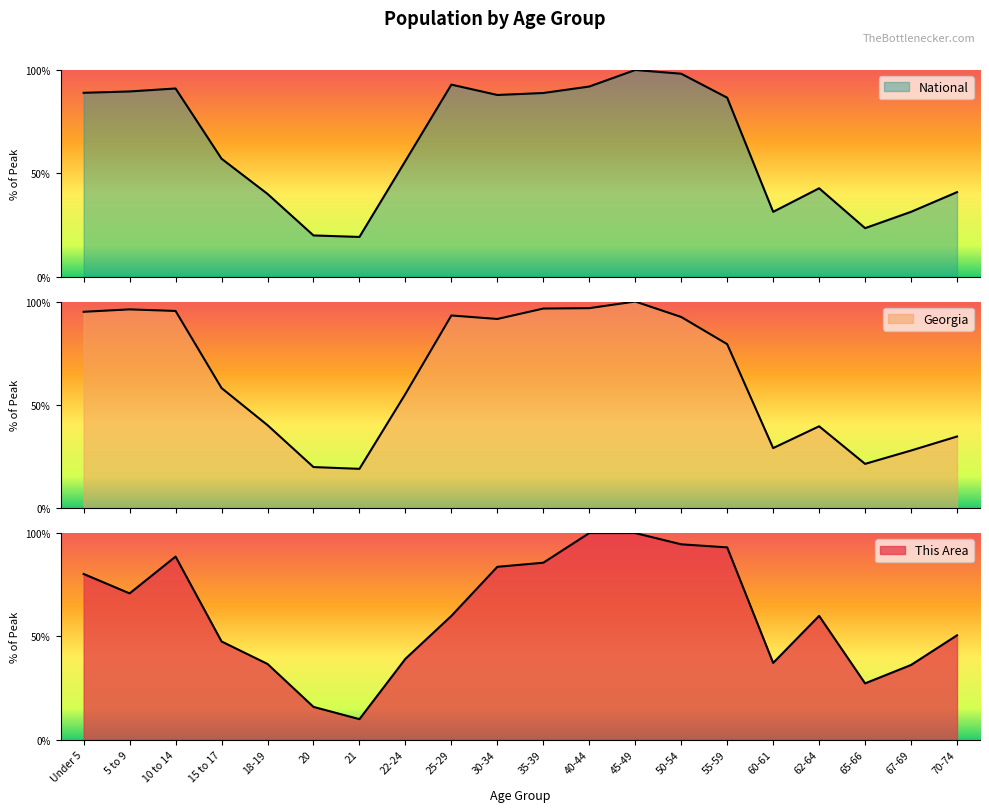

Which series has the widest spread of values?

This Area